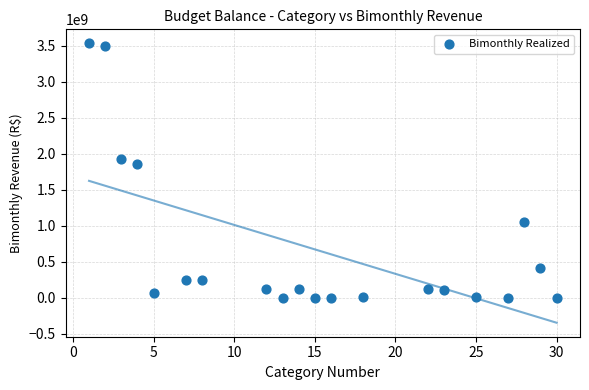

What Y value in the scatter plot is closest to 1765675075?

1862248329.5